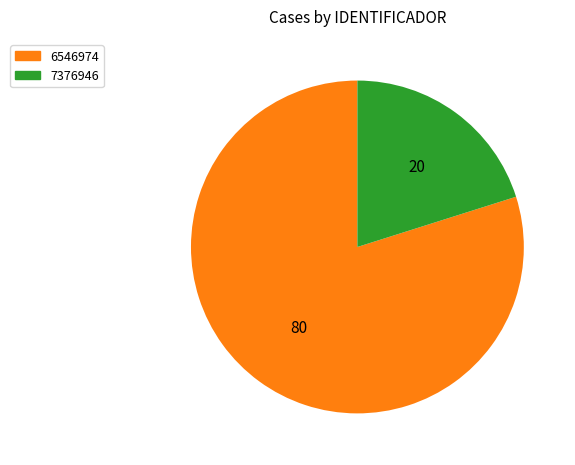

What is the ratio of the value at 6546974 to the value at 7376946?

4.0